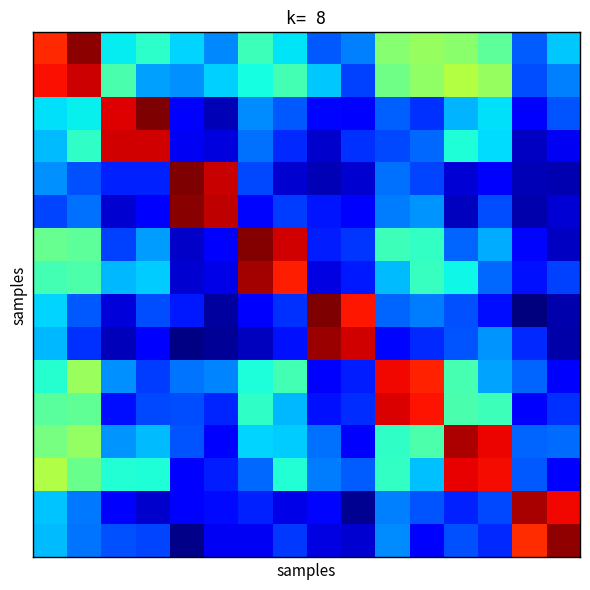

At how many categories does at least one series exceed 4?

16